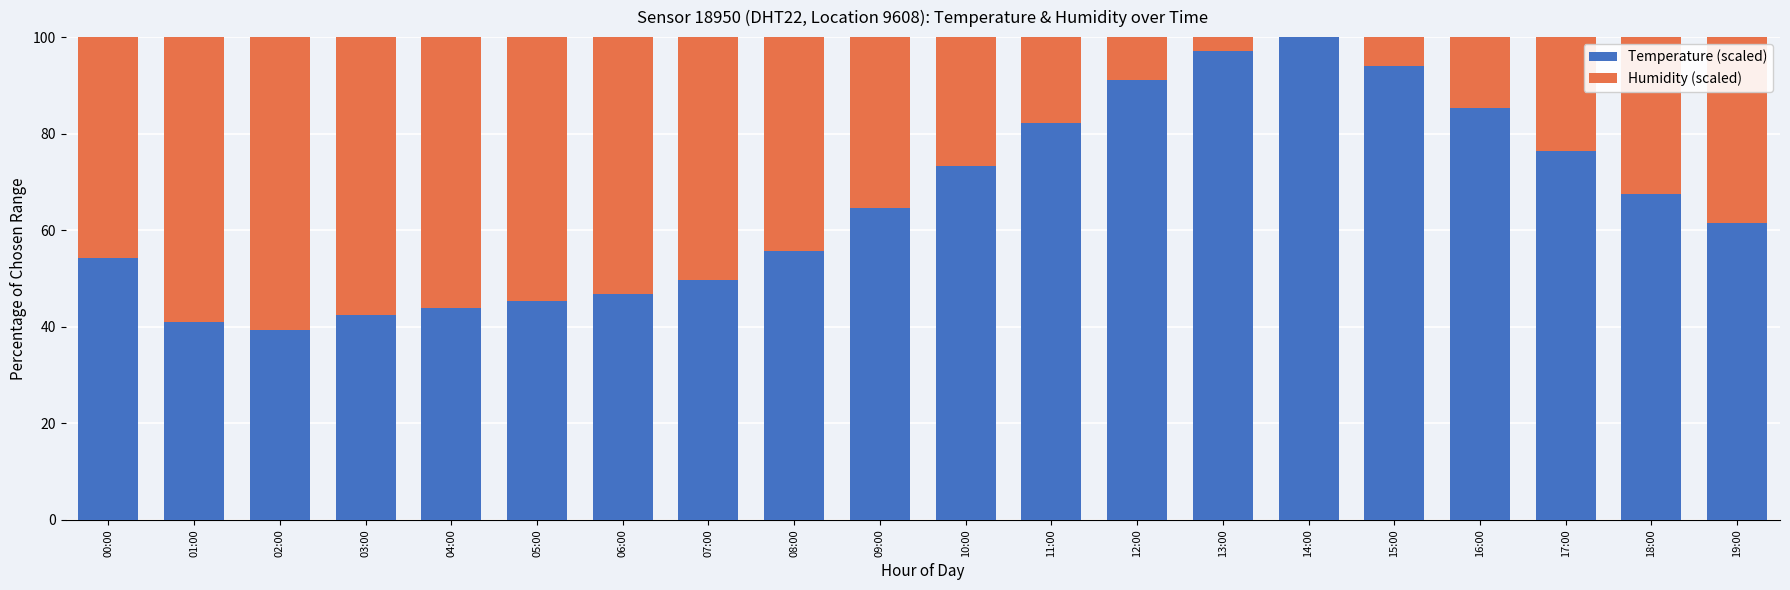

The value of Temperature (scaled) at 16:00 is 85.2. True or false?

True